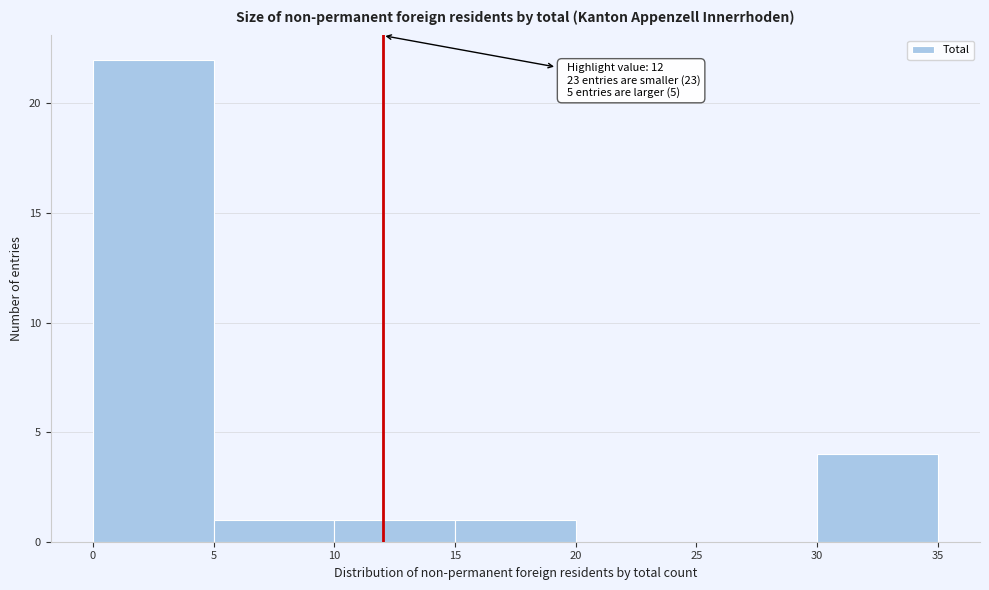

Over which range of the x-axis is the bar tallest?

0 to 5